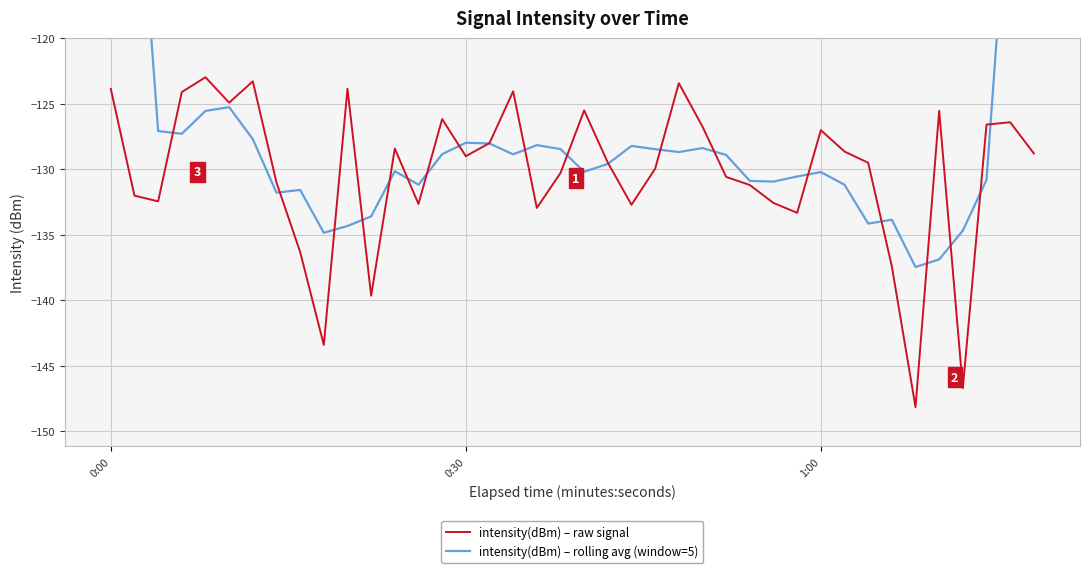

What is the highest value of the intensity(dBm) – raw signal series?

-123.0